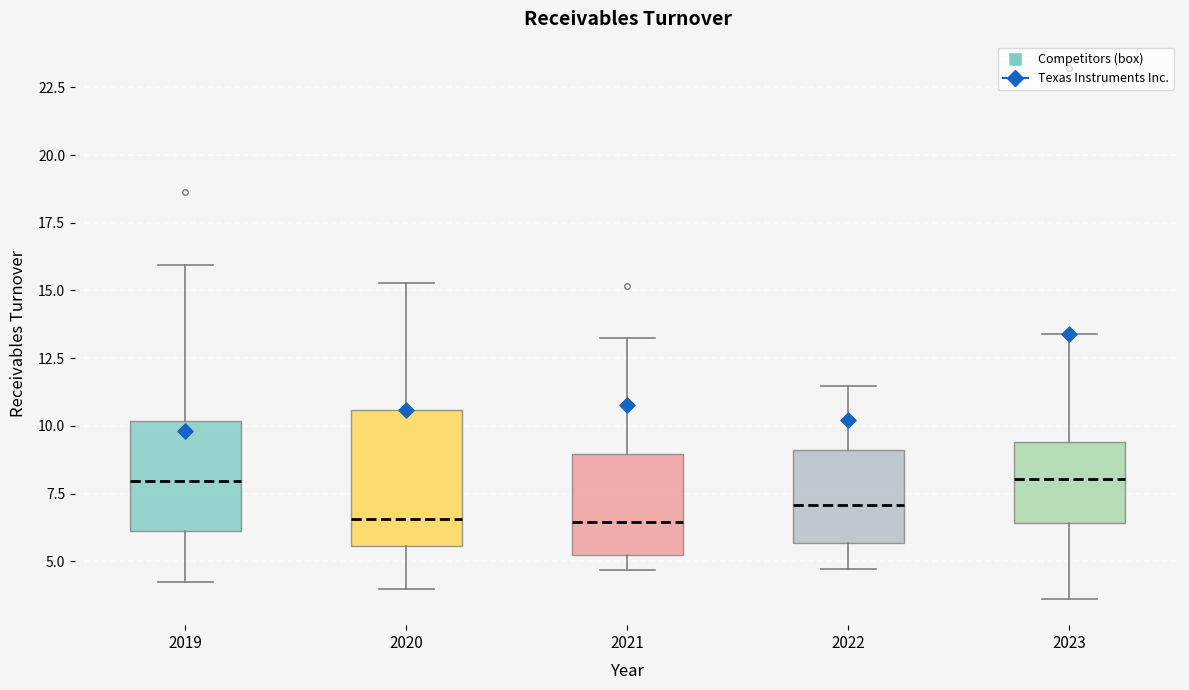

Comparing the boxes themselves (not the whiskers), which one is the tallest?

2020